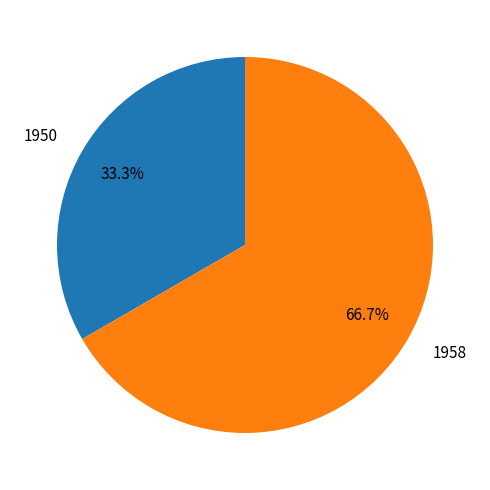

Combined, what portion of the pie is 1958 and 1950?

100.0%